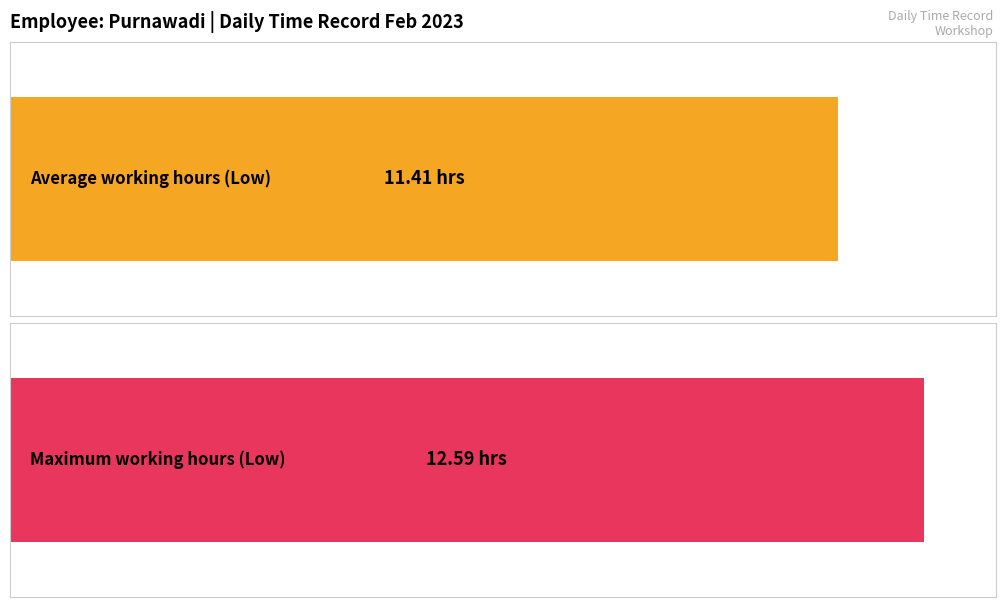

What is the maximum value shown in the chart?

12.6